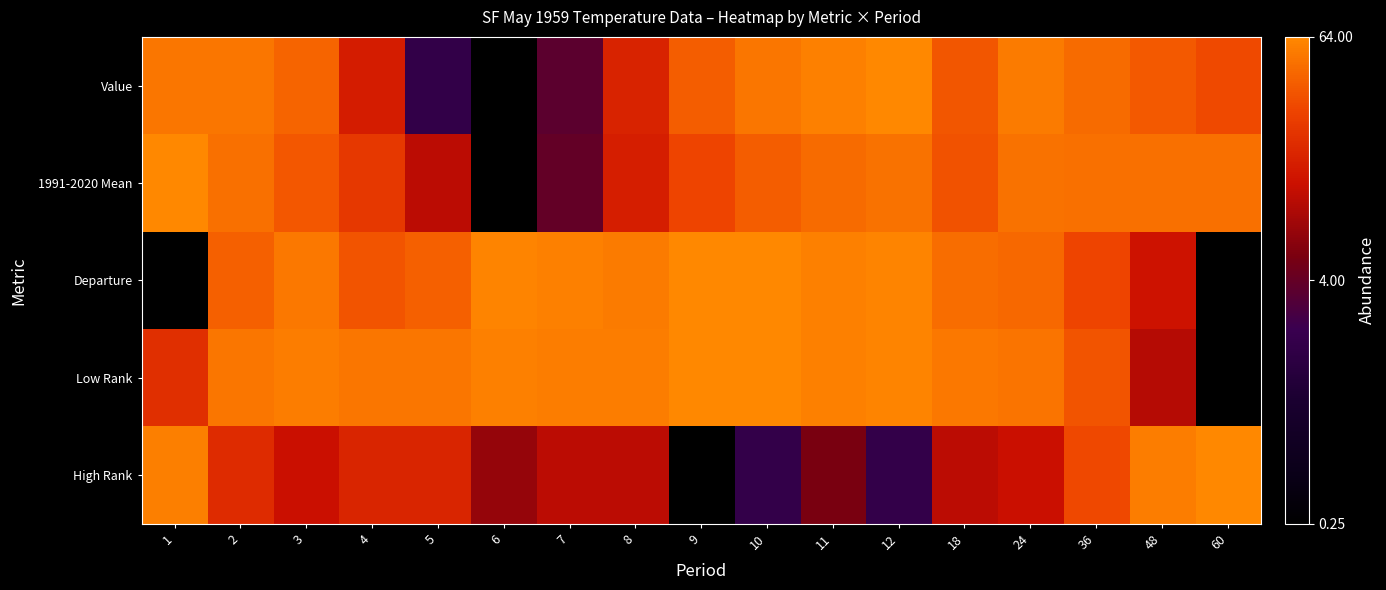

Between 3 and 5, which series saw the biggest shift?

Value